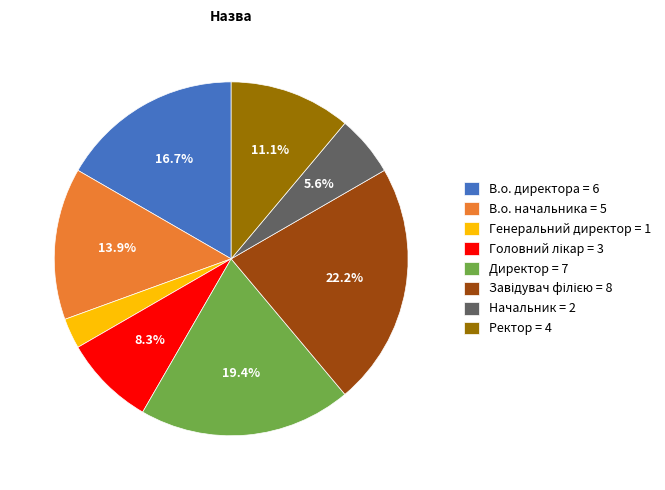

Which has a higher value, Директор = 7 or Ректор = 4?

Директор = 7